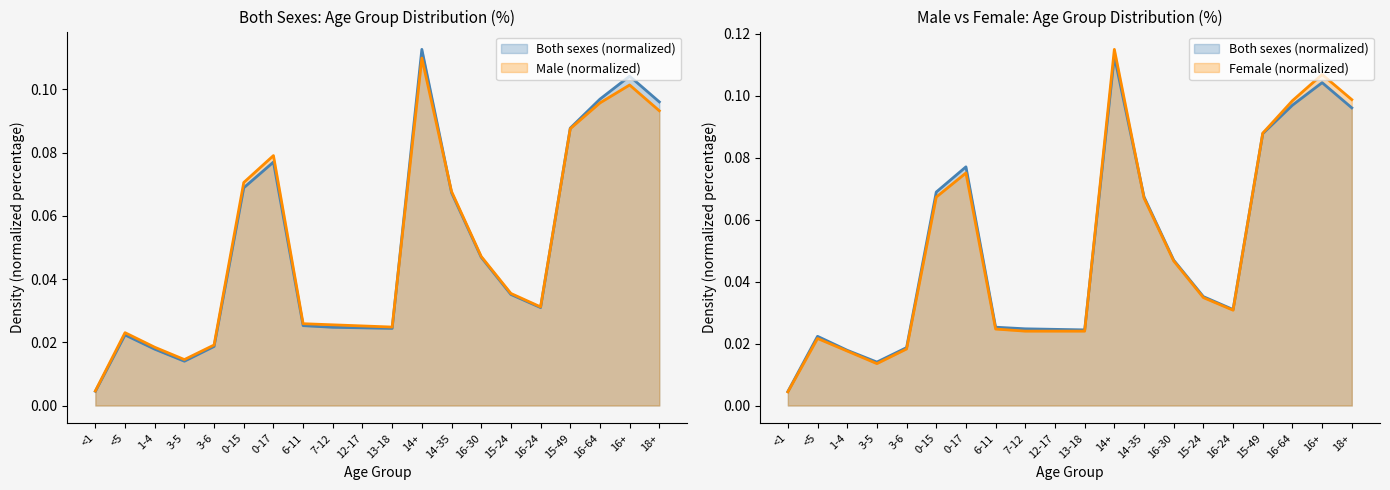

At how many categories does at least one series exceed 0?

20